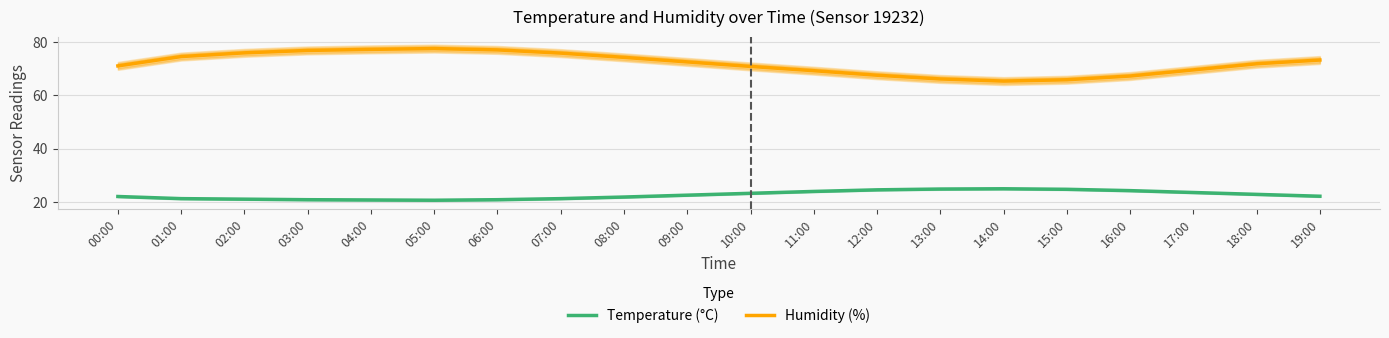

List the series in order of their peak value, highest first.

Humidity (%), Temperature (°C)